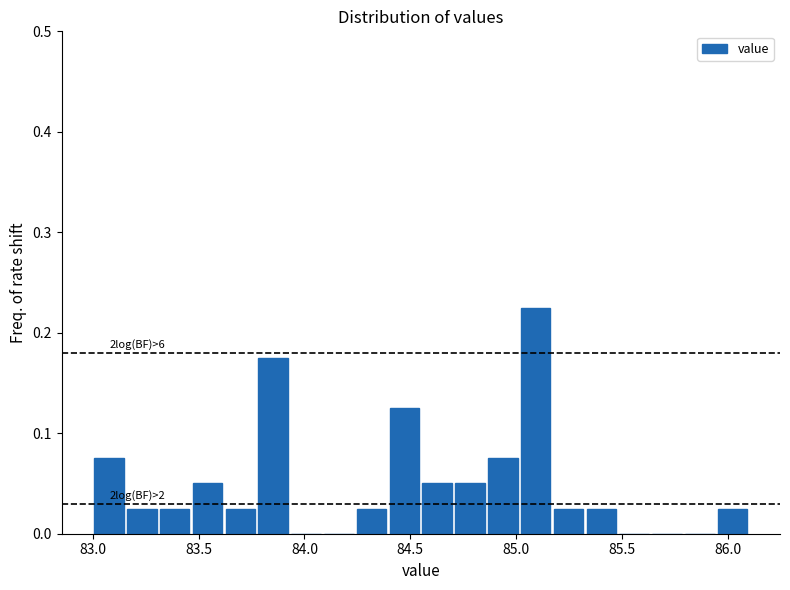

Around what value on the x-axis is the tallest bar? Give the approximate position of its centre, as read against the axis.

85.10